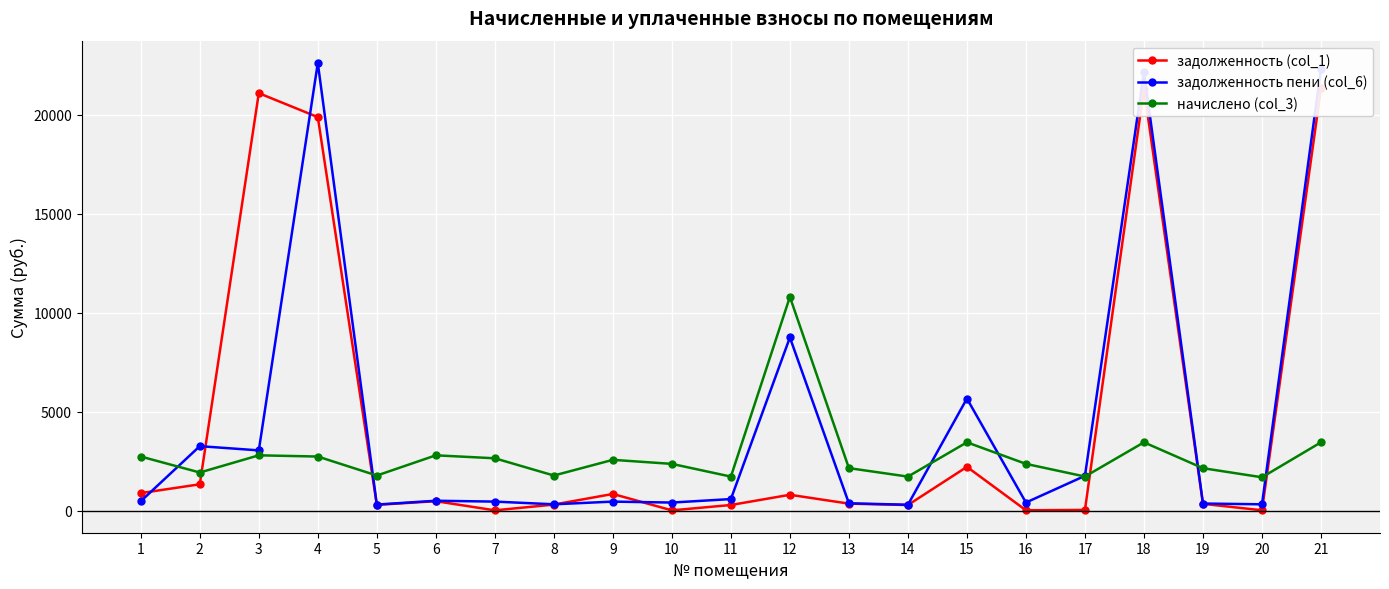

What is the approximate value of начислено (col_3) at 8?

1772.5